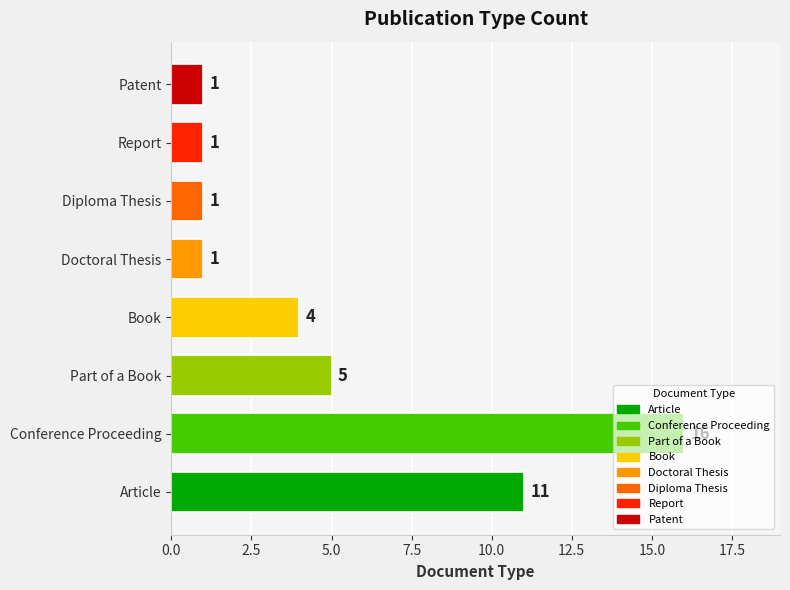

What is the greatest value displayed?

16